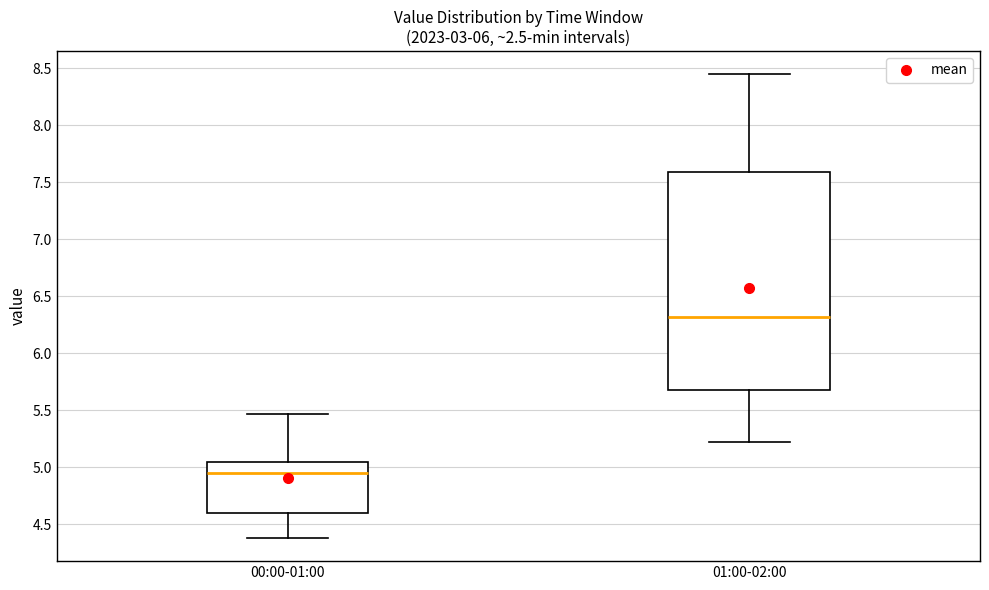

Reading left to right, read every box against the y-axis: the position of its median line, the range the box covers, and the ends of its whiskers. The values are not printed on the chart, so give them approximately, as read against the axis.

00:00-01:00: median 4.95, box 4.60 to 5.05, whiskers 4.40 to 5.45
01:00-02:00: median 6.30, box 5.70 to 7.60, whiskers 5.20 to 8.45